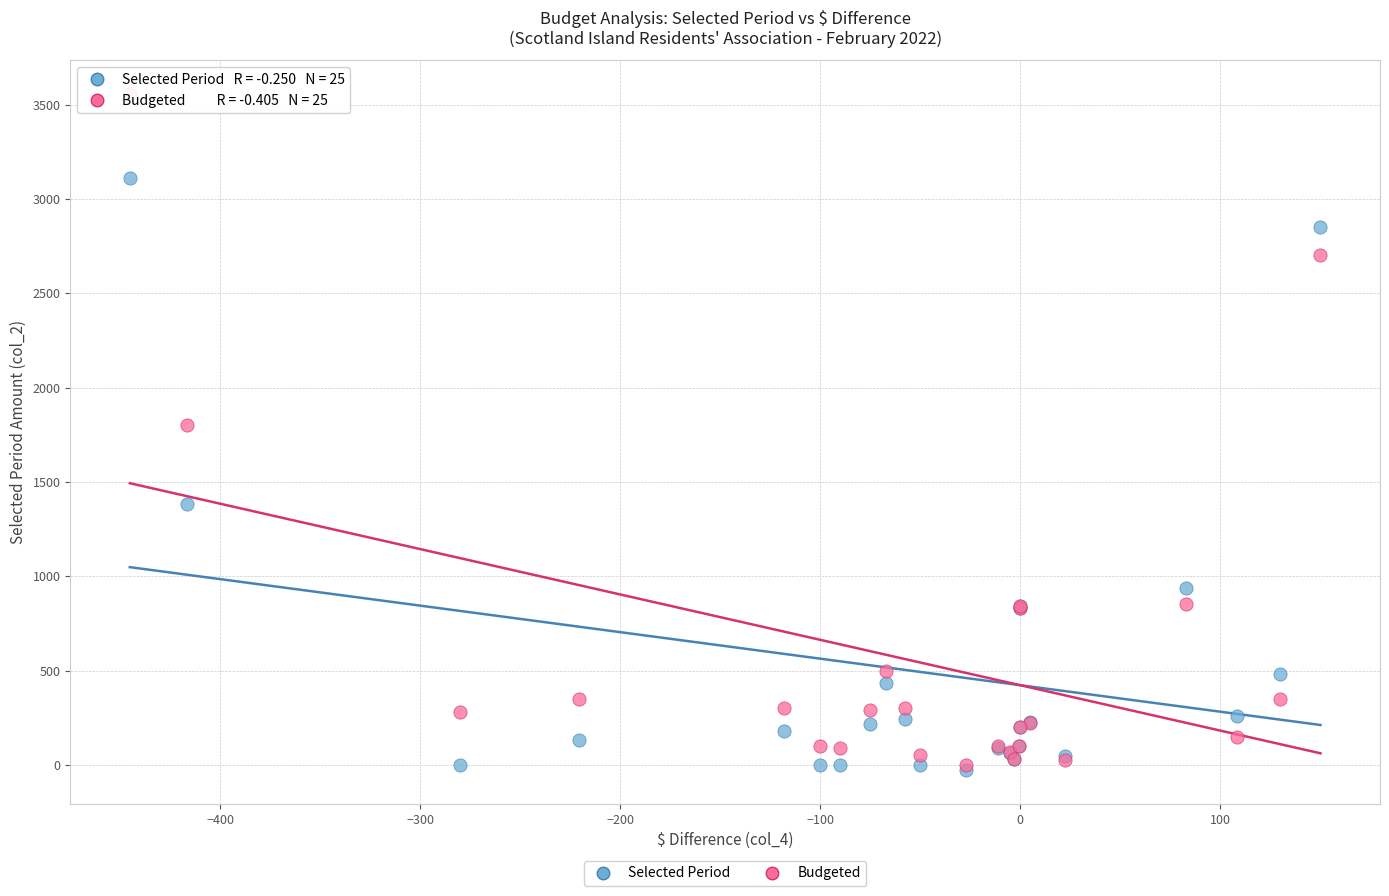

What are all the series names shown in the legend?

Selected Period, Budgeted